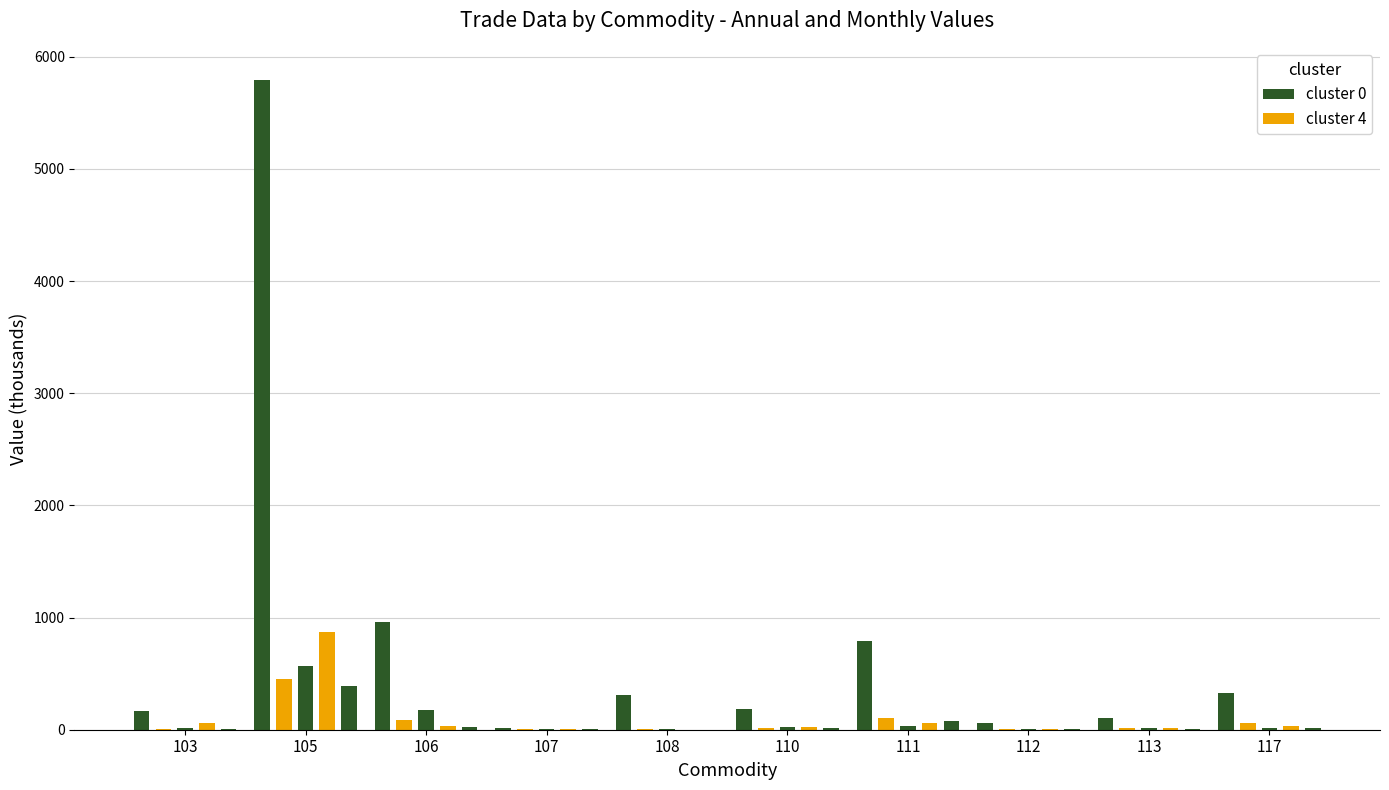

Is it true that cluster 4 equals 2.3 at 107?

True